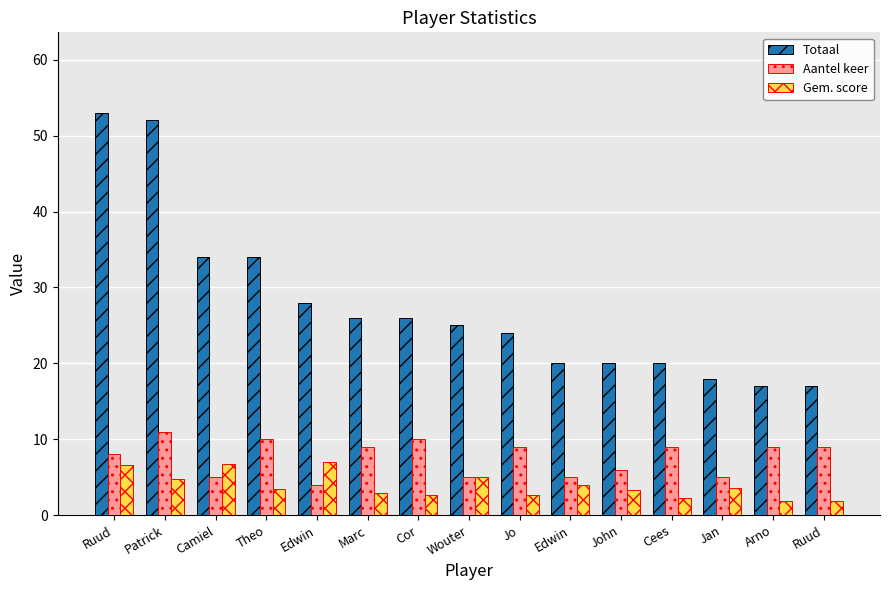

How many groups of bars are there?

15